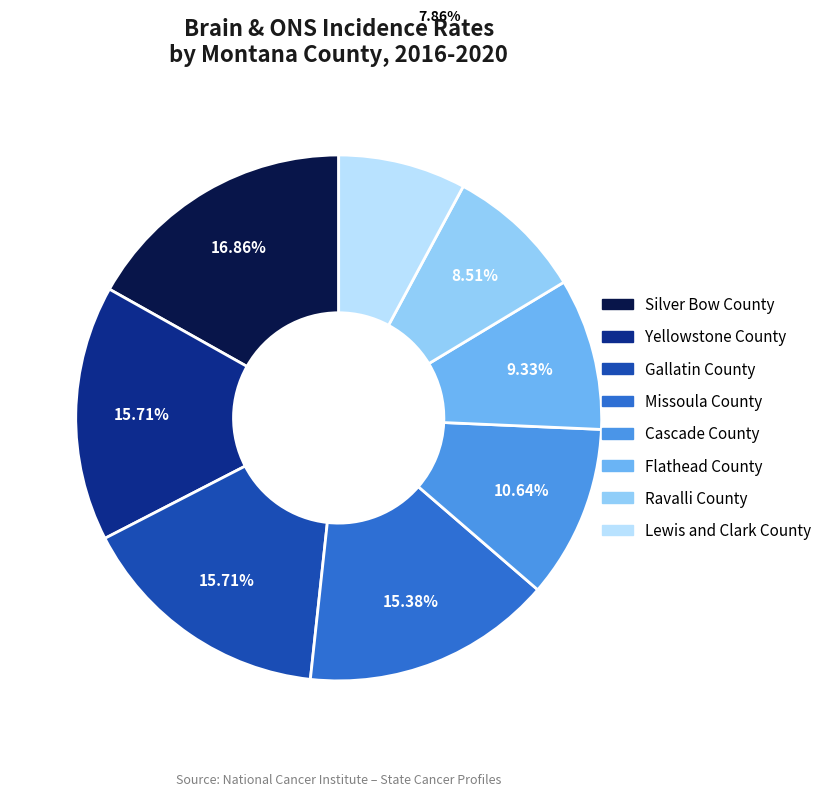

To the nearest percent, what is the average slice percentage?

12%